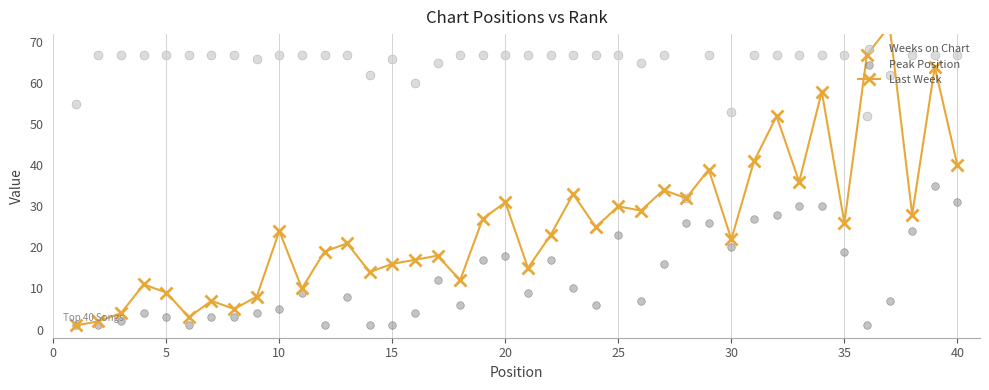

What are all the series names shown in the legend?

Last Week, Weeks on Chart, Peak Position